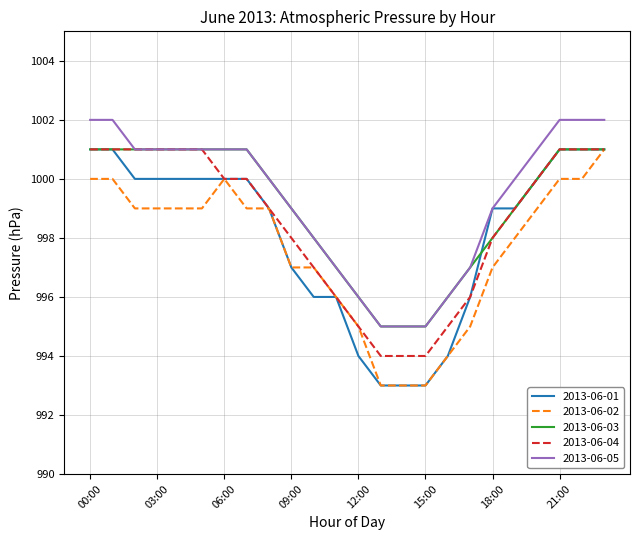

True or false: 2013-06-05 and 2013-06-02 cross at least once.

False